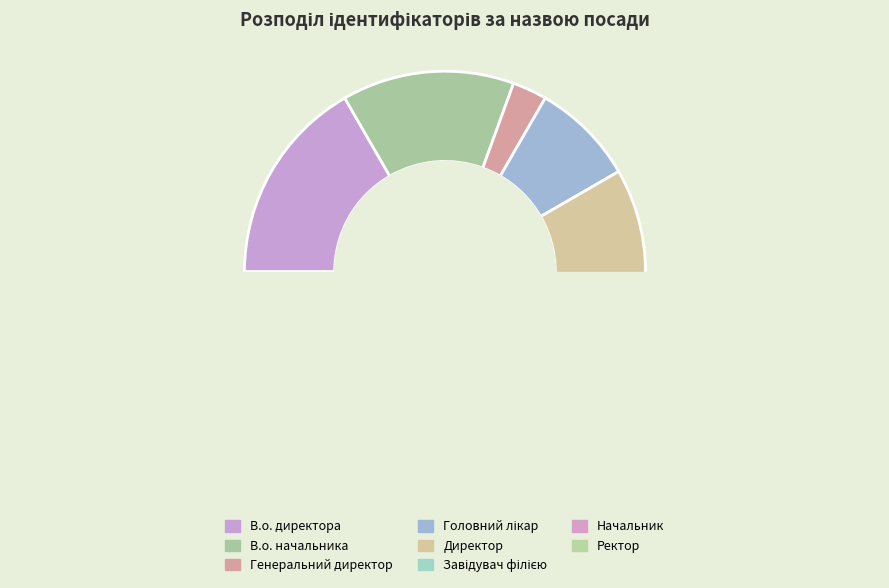

Is Головний лікар the majority of the pie?

No